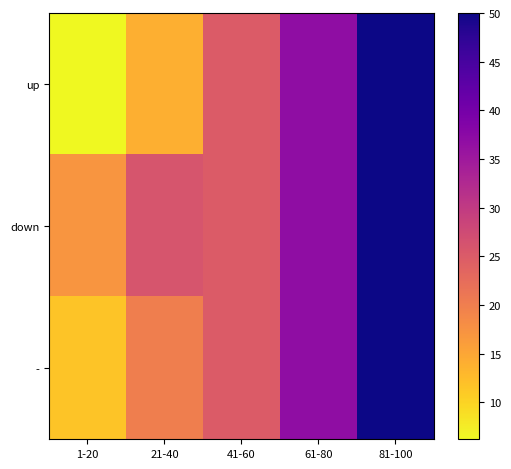

Reading right to left, list all the values displayed in this chart.

up: 81-100=50.0	61-80=37.0	41-60=25.0	21-40=14.0	1-20=6.2
down: 81-100=50.0	61-80=37.0	41-60=25.0	21-40=26.0	1-20=17.0
-: 81-100=50.0	61-80=37.0	41-60=25.0	21-40=20.0	1-20=11.6